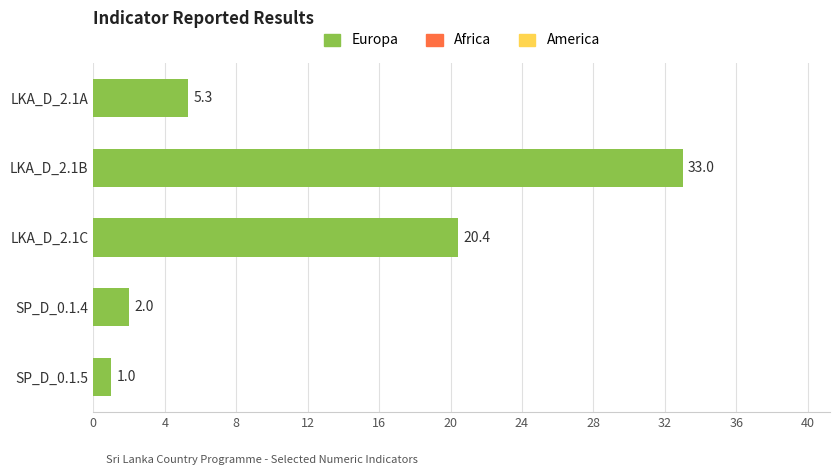

What is the minimum value shown in the chart?

1.0